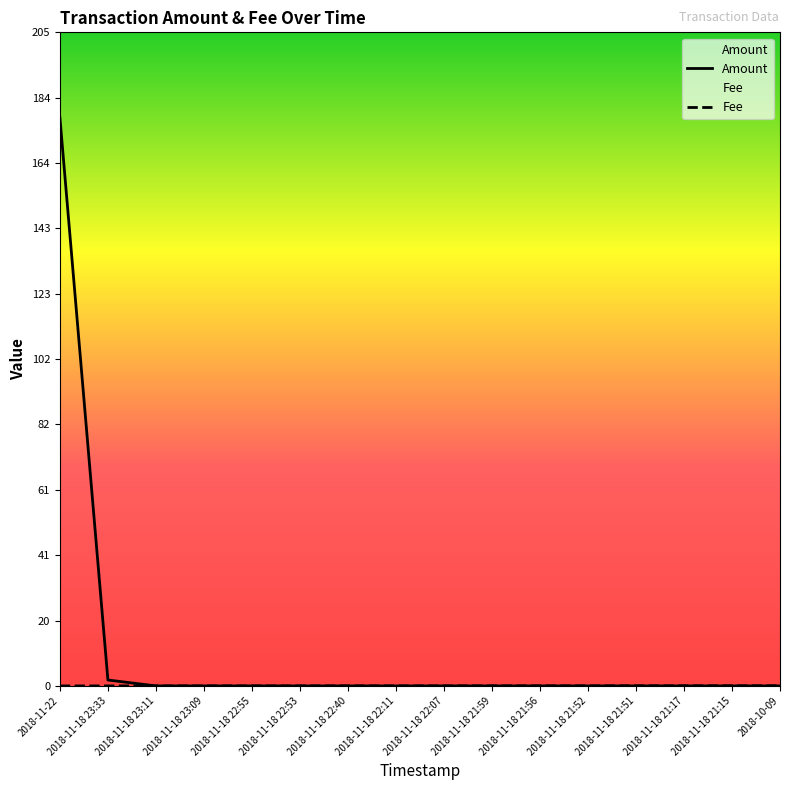

True or false: Fee has more than 0 interior local peaks.

True